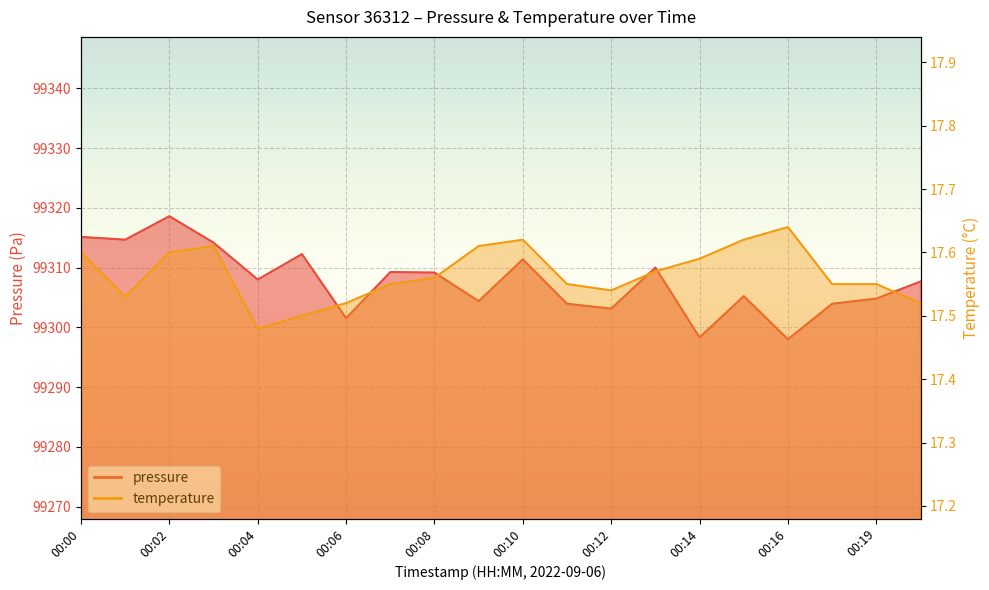

True or false: temperature has a value of 17.5 at 00:12.

True